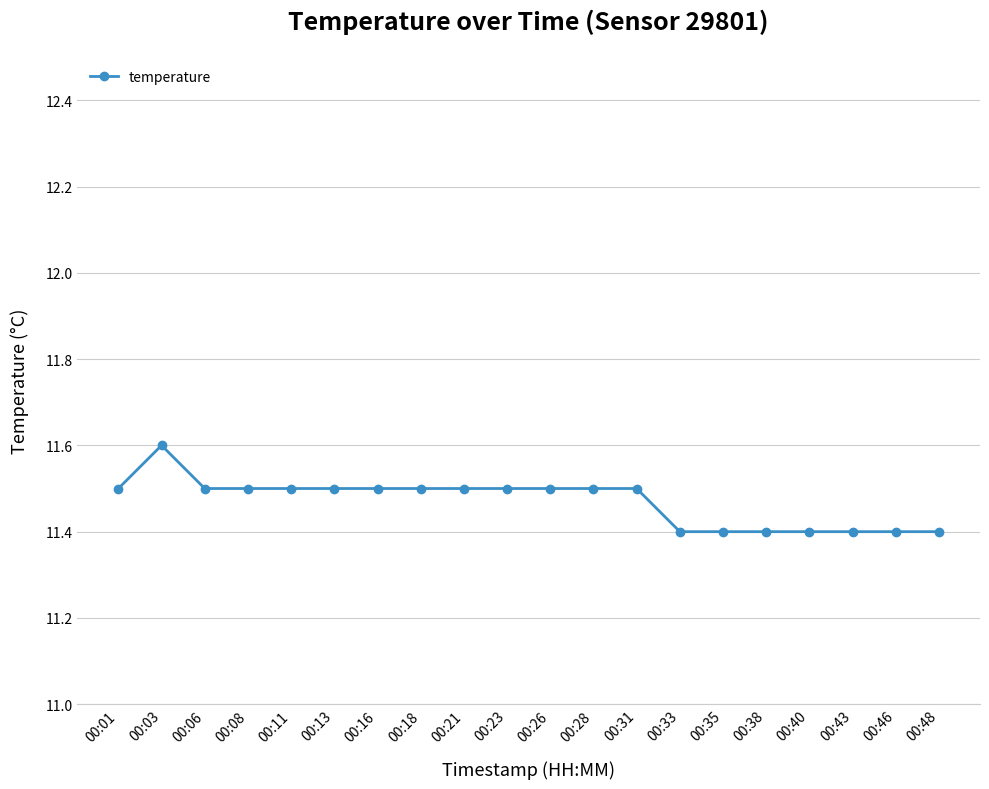

Where is the first local maximum?

00:03